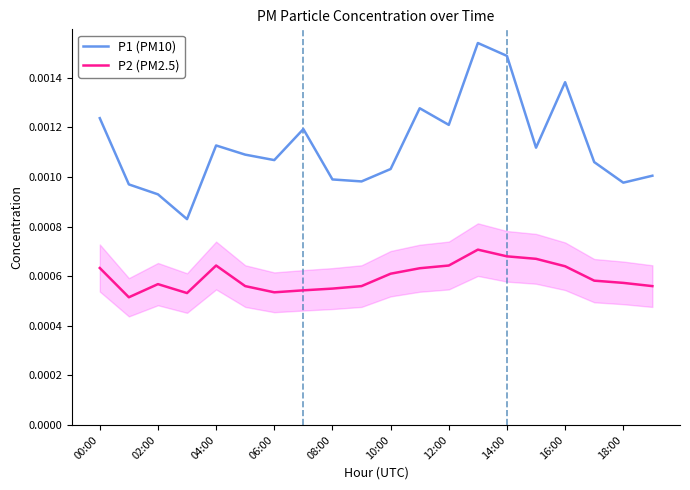

What position from the right is 00:00?

20